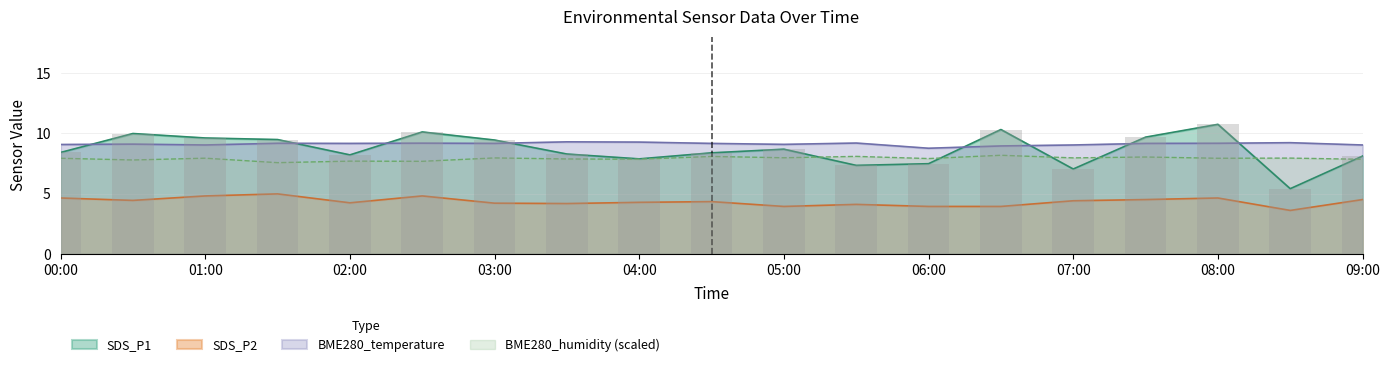

Reading right to left, what are all the values shown in this chart?

SDS_P1: 8.1	5.4	10.7	9.7	7.0	10.3	7.5	7.3	8.7	8.4	7.9	8.3	9.4	10.1	8.2	9.5	9.6	10.0	8.4
SDS_P2: 4.5	3.6	4.6	4.5	4.4	3.9	3.9	4.1	3.9	4.3	4.3	4.2	4.2	4.8	4.2	5.0	4.8	4.4	4.6
BME280_humidity: 7.8	7.9	7.9	8.0	8.0	8.2	7.9	8.1	8.0	8.1	7.8	7.9	7.9	7.7	7.7	7.6	7.9	7.8	7.9
BME280_temperature: 9.0	9.2	9.2	9.2	9.0	8.9	8.8	9.2	9.1	9.2	9.3	9.3	9.2	9.2	9.2	9.2	9.0	9.1	9.1